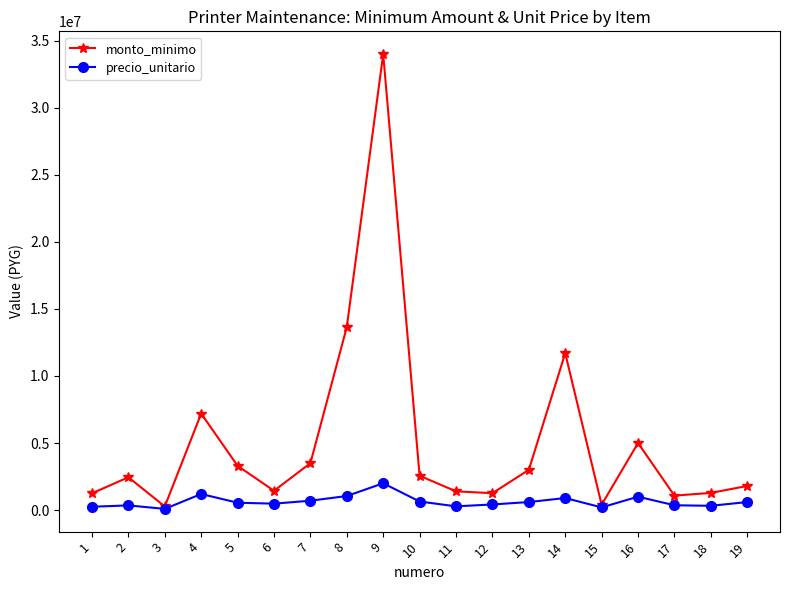

How many distinct data groups are displayed?

2